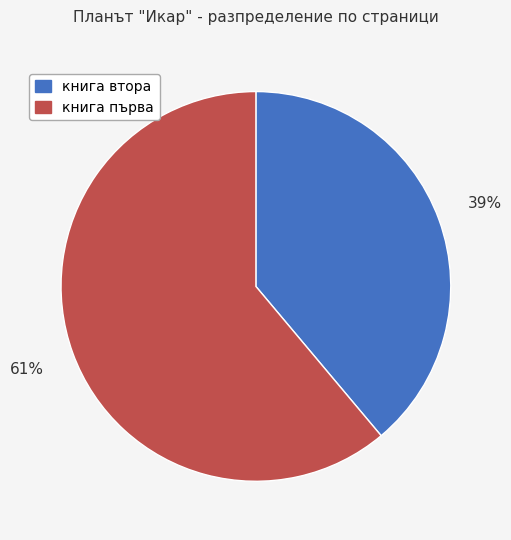

Which category has the biggest portion of the pie?

книга първа